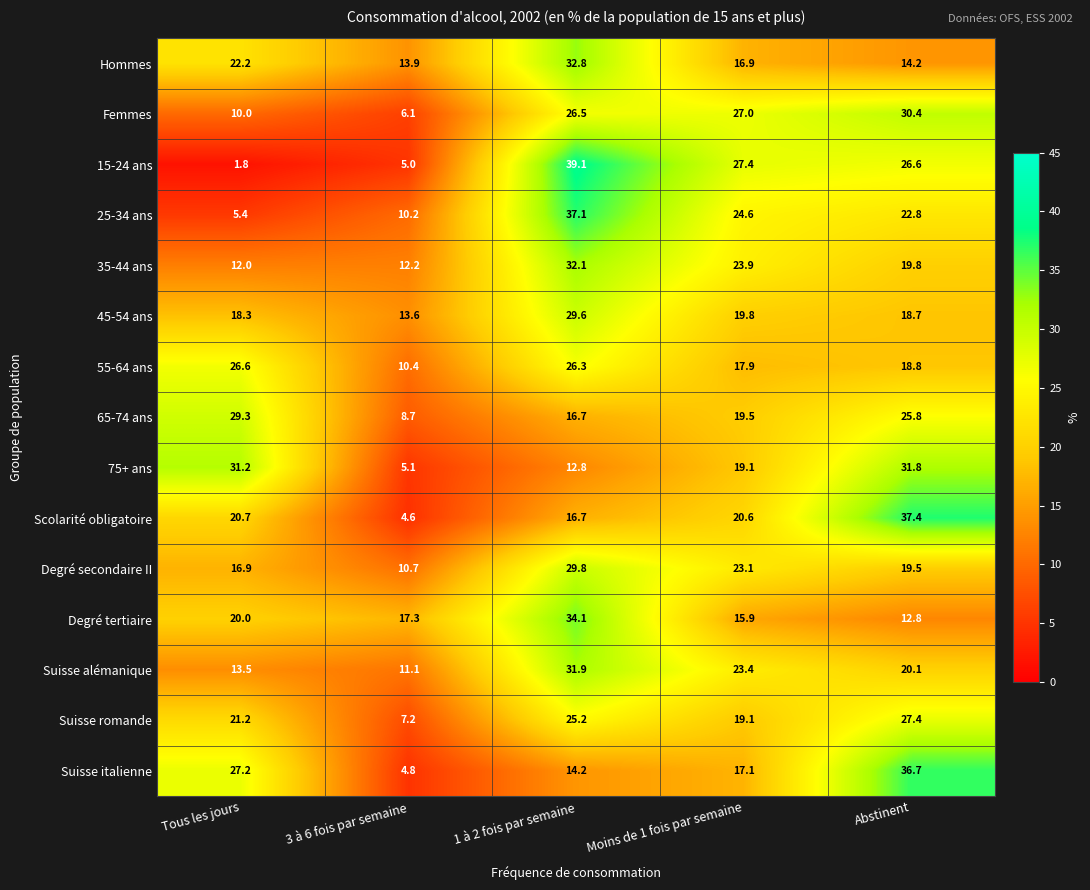

What is the sum of the Degré secondaire II values at 3 à 6 fois par semaine and Tous les jours?

27.6